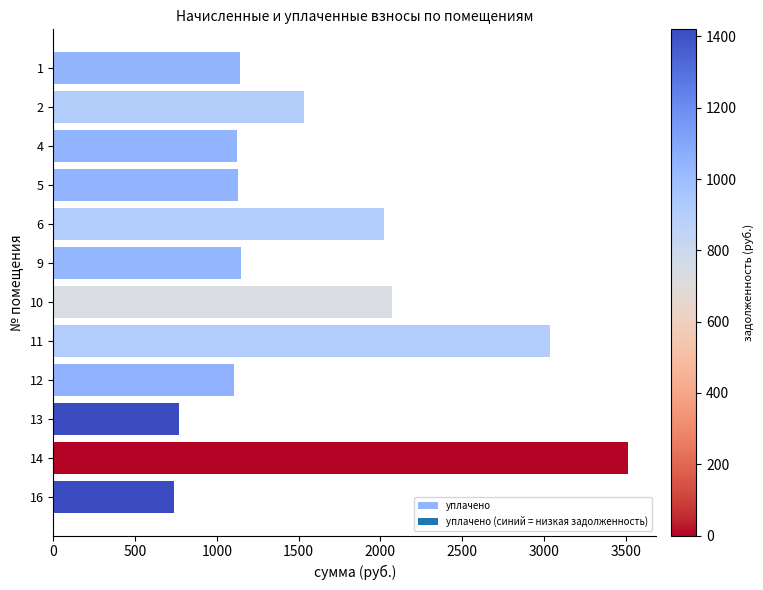

What is the difference between the second highest and minimum values?

2297.4